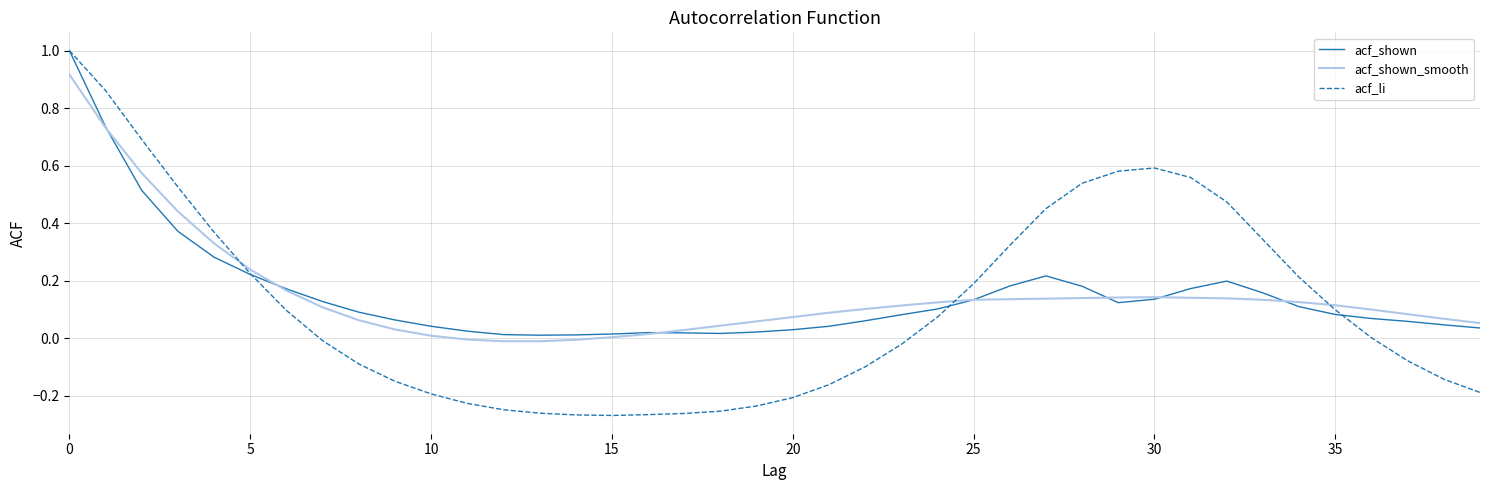

Which series has the largest range (max minus min)?

acf_li